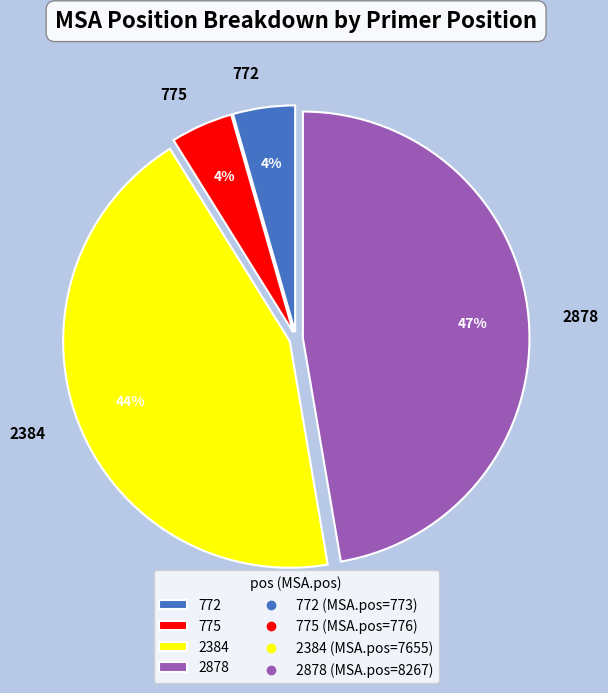

Which category has the biggest portion of the pie?

2878